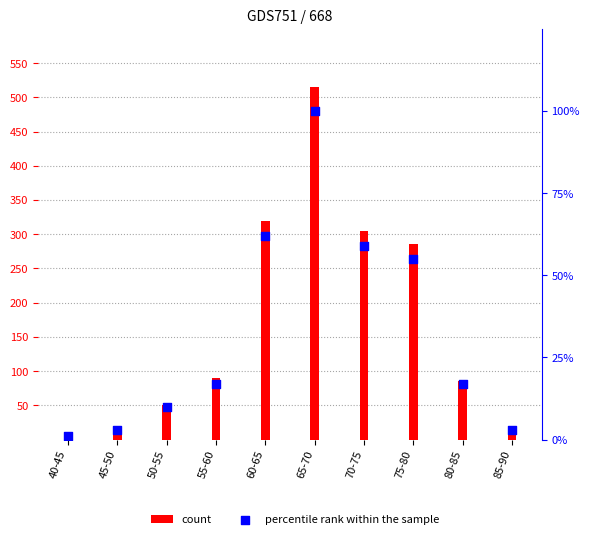

What are all the series names shown in the legend?

count, percentile rank within the sample